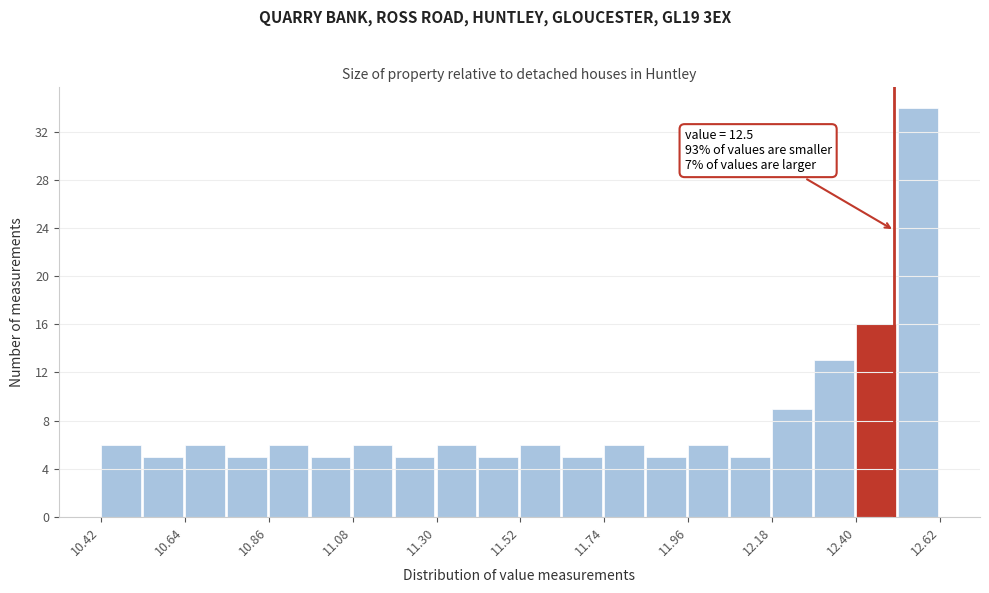

Read against the x-axis, roughly where is the centre of the tallest bar?

12.55